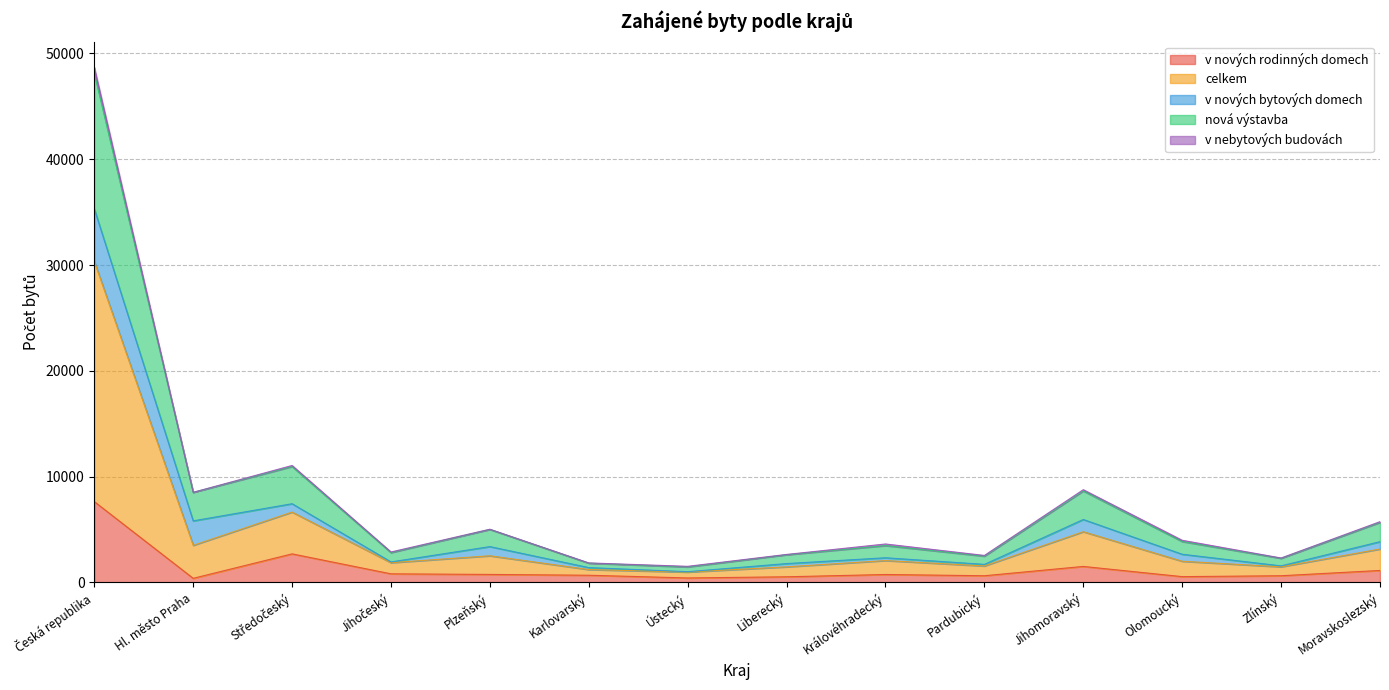

At which category does v nových rodinných domech reach its first local peak?

Středočeský